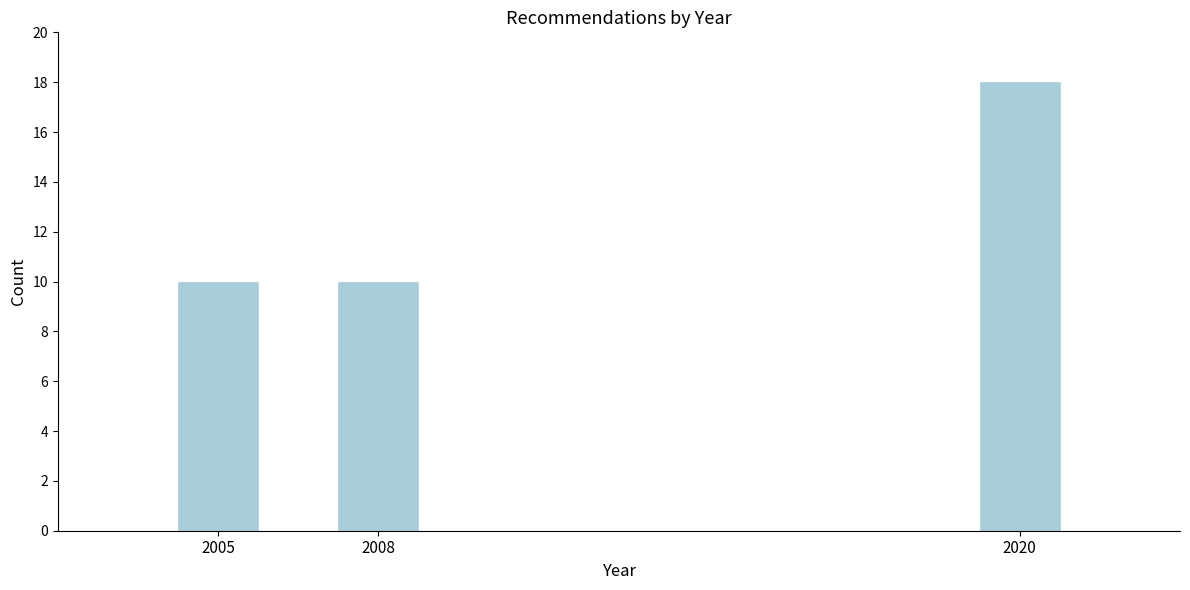

Reading left to right, what are all the values shown in this chart?

2005=10	2008=10	2020=18